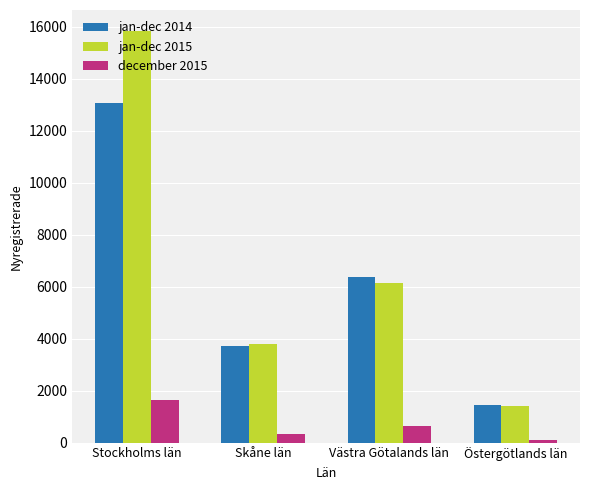

The jan-dec 2015 series shows 15861 at Stockholms län. True or false?

True